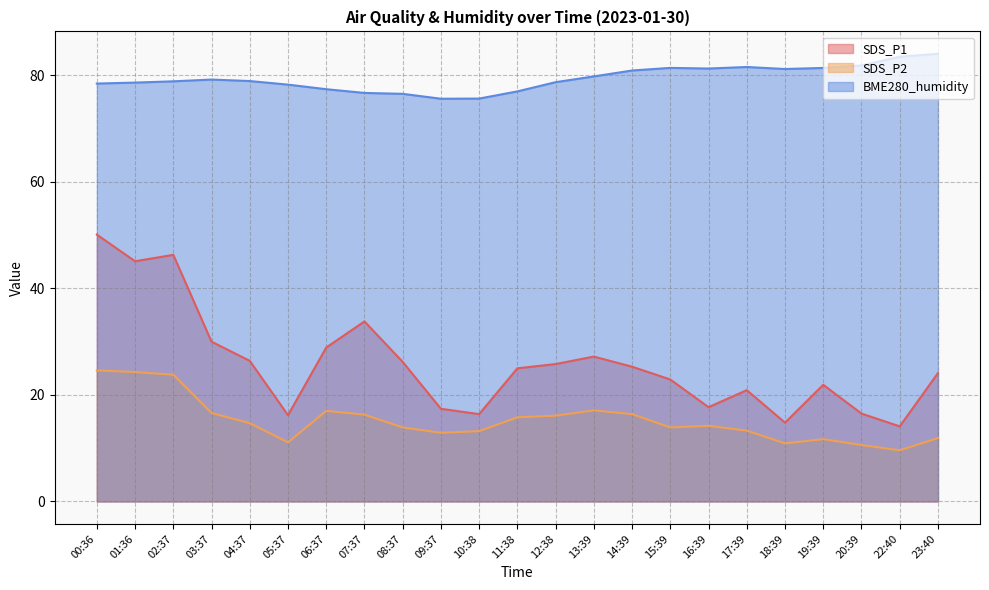

Is the value of BME280_humidity at 02:37 greater than the value of SDS_P2 at 23:40?

Yes